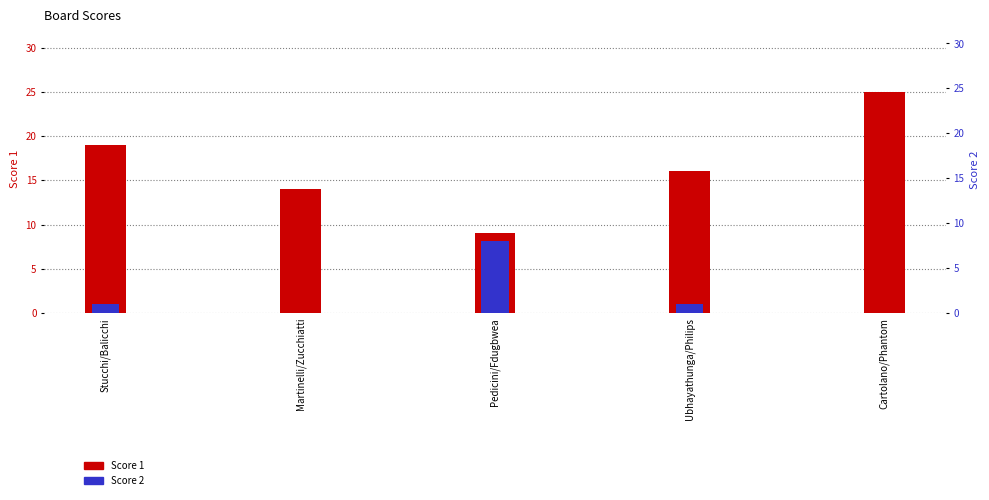

What is the difference between the maximum and minimum values in the Score 2 series?

8